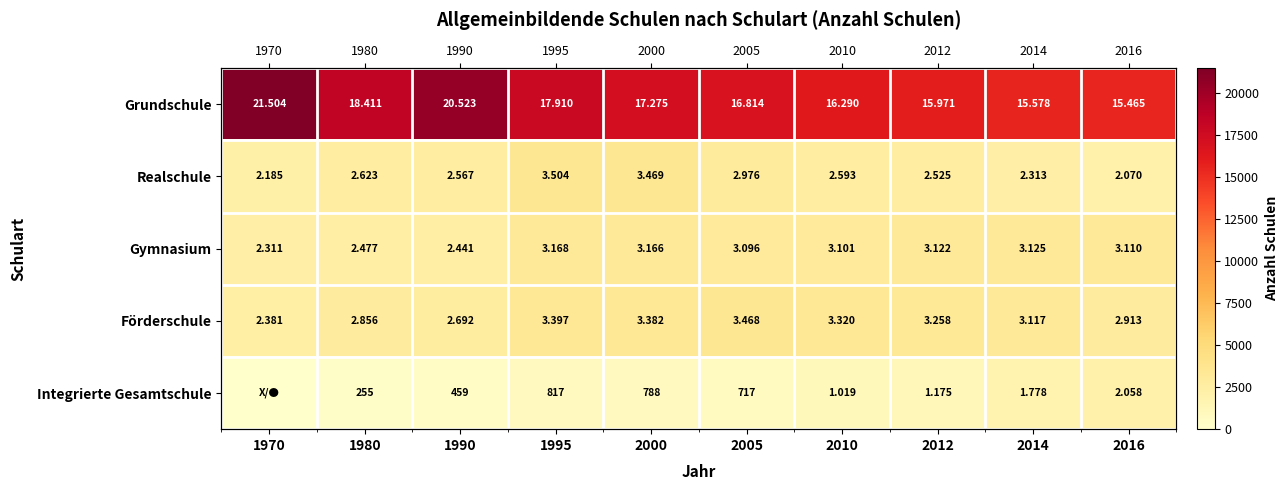

Which label corresponds to the smallest value in the chart?

1970